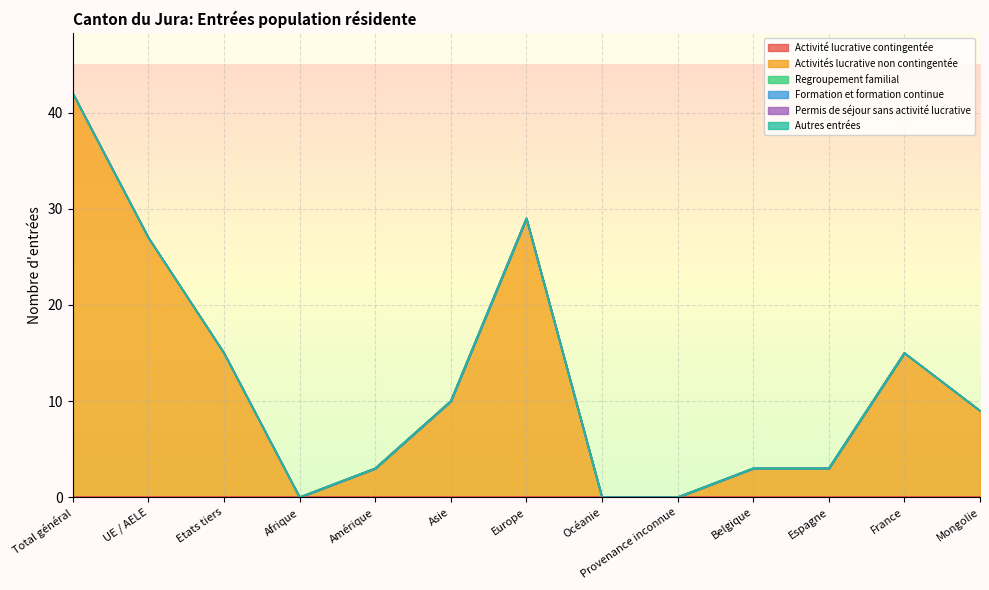

True or false: Autres entrées and Regroupement familial cross at least once.

False